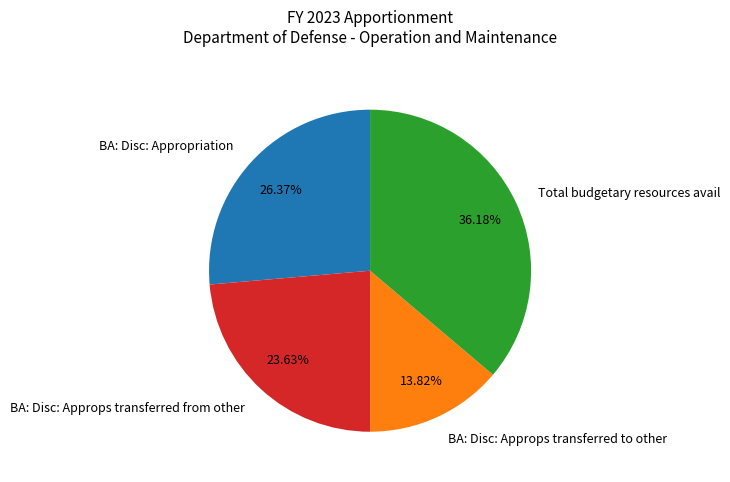

How many slices are in this pie chart?

4